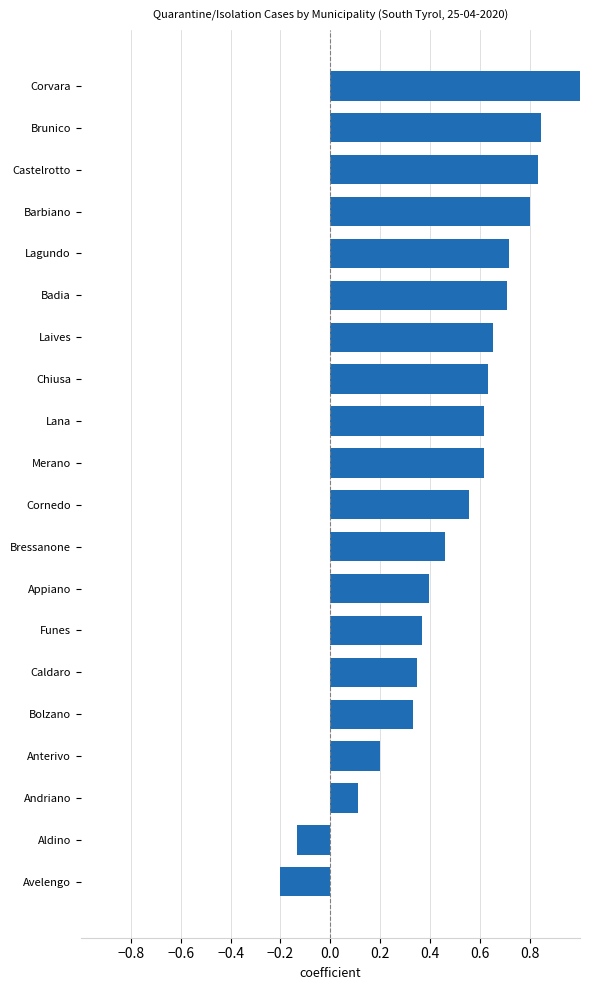

At which label is the value closest to 0?

Andriano